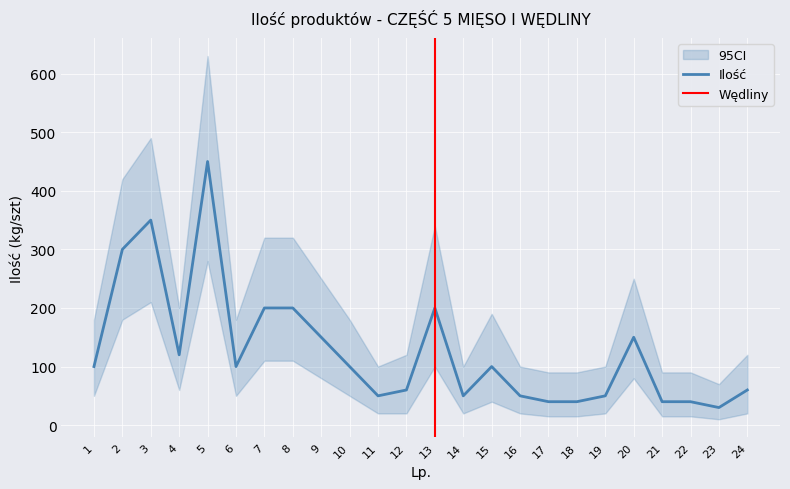

Is it true that the value at 10 is 100?

True